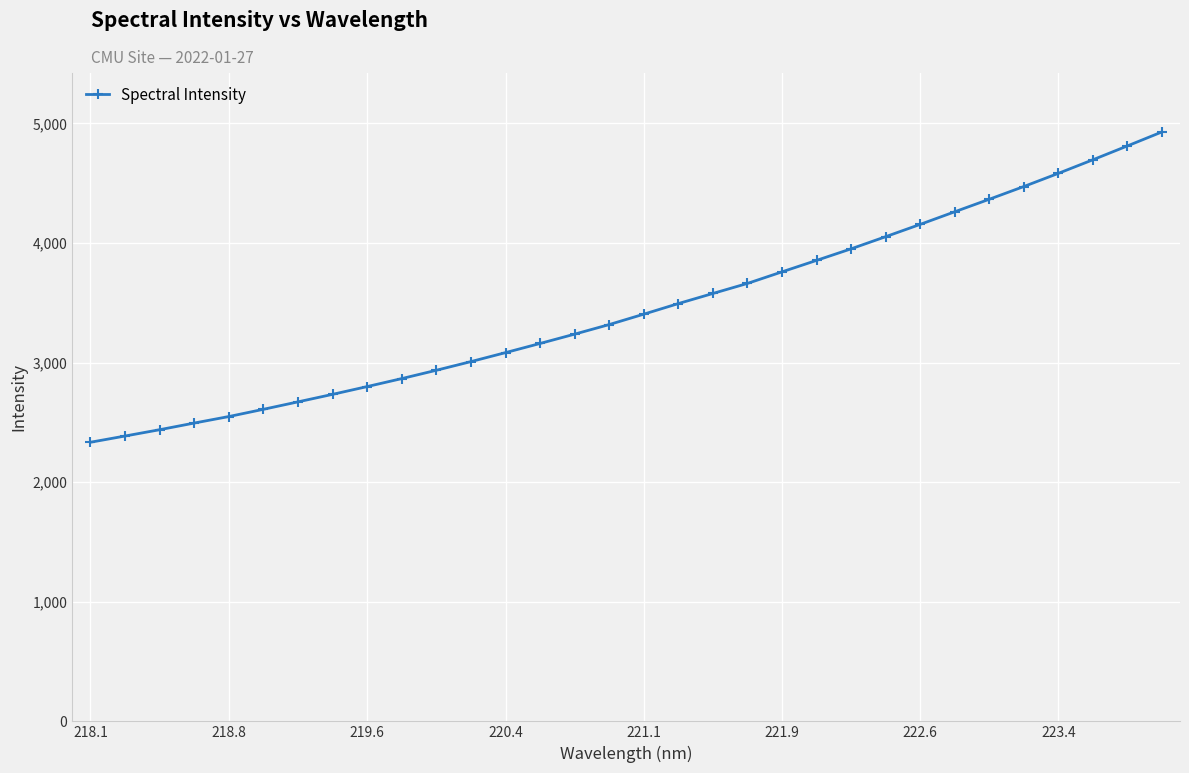

What is the minimum value shown in the chart?

2334.1